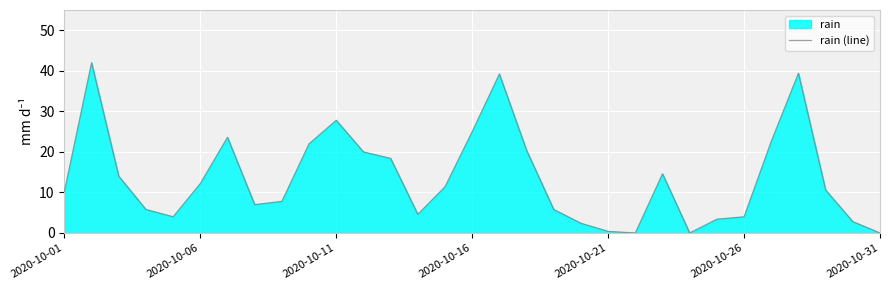

What is the greatest value displayed?

42.0